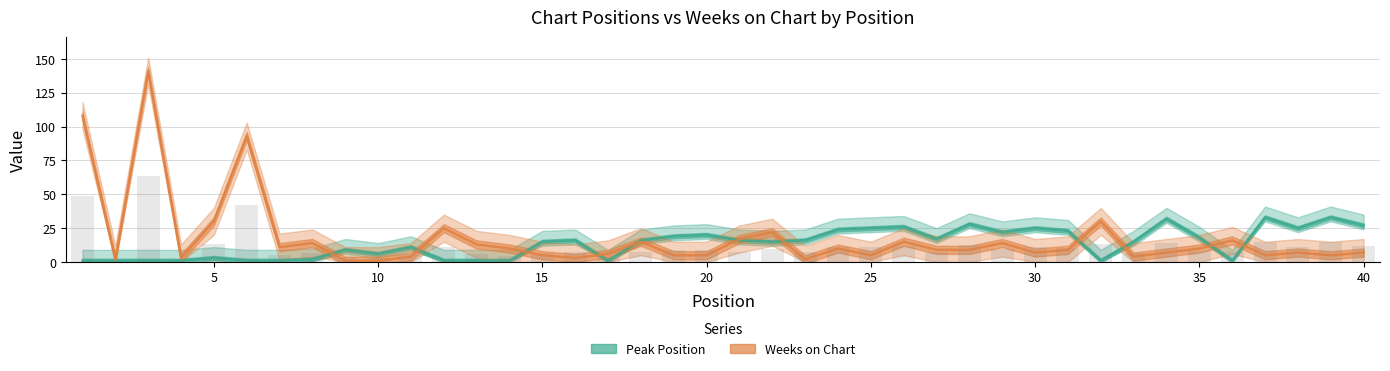

Does the chart contain any negative values?

No